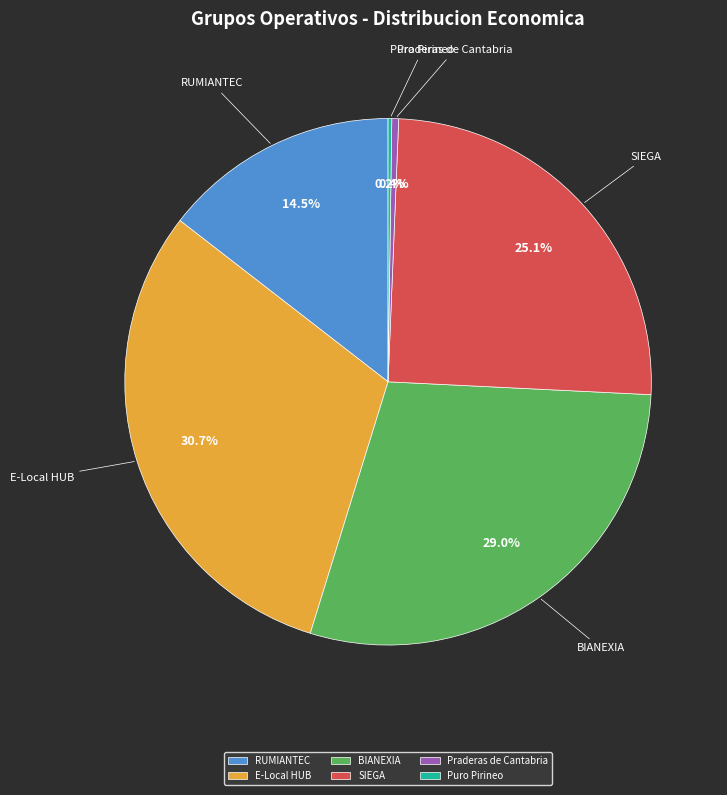

Is there a majority slice in this chart?

No